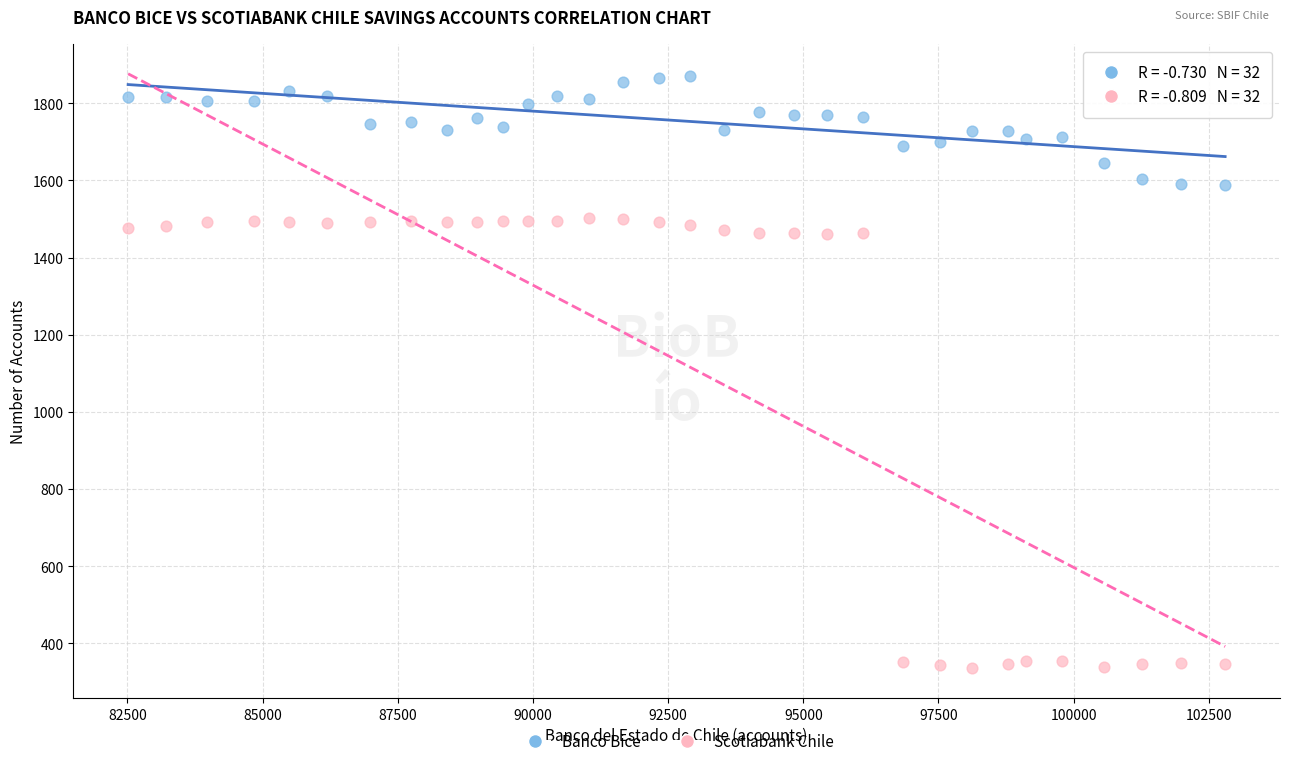

Which series has the widest spread of Y values?

Scotiabank Chile